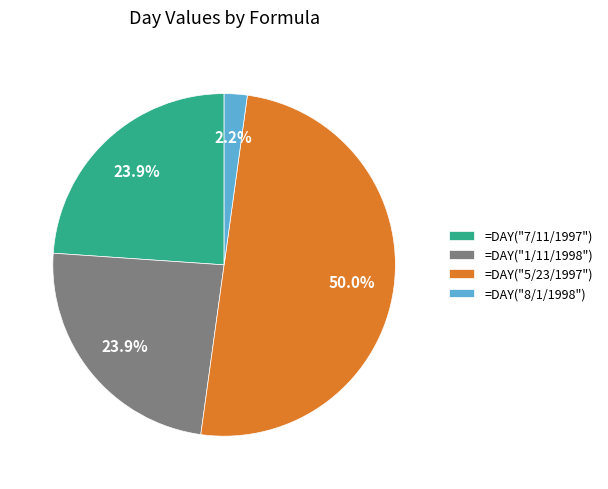

True or false: =DAY("8/1/1998") accounts for 2% of the total.

True